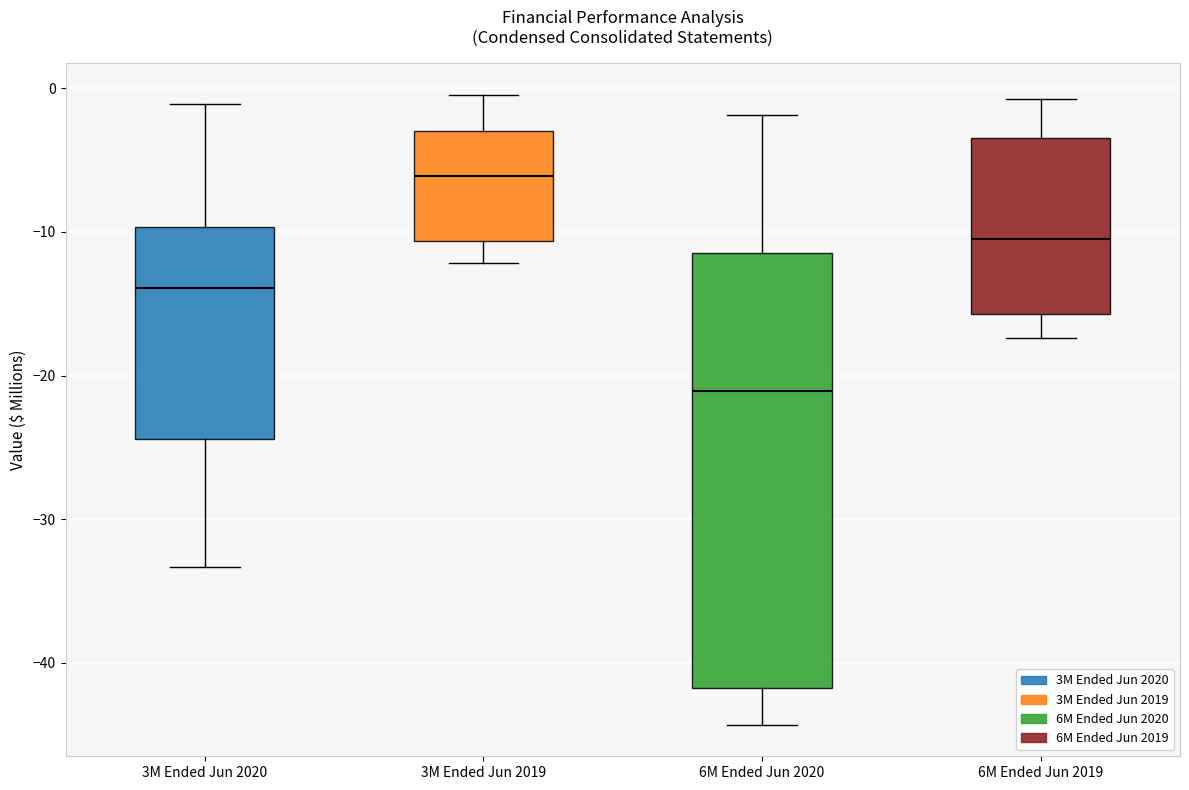

Which box's median line is the lowest?

6M Ended Jun 2020